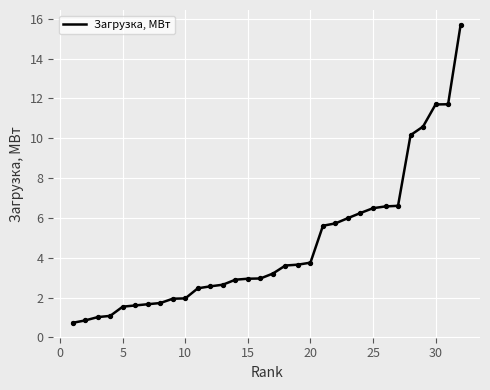

What is the difference between the maximum and minimum values?

15.0